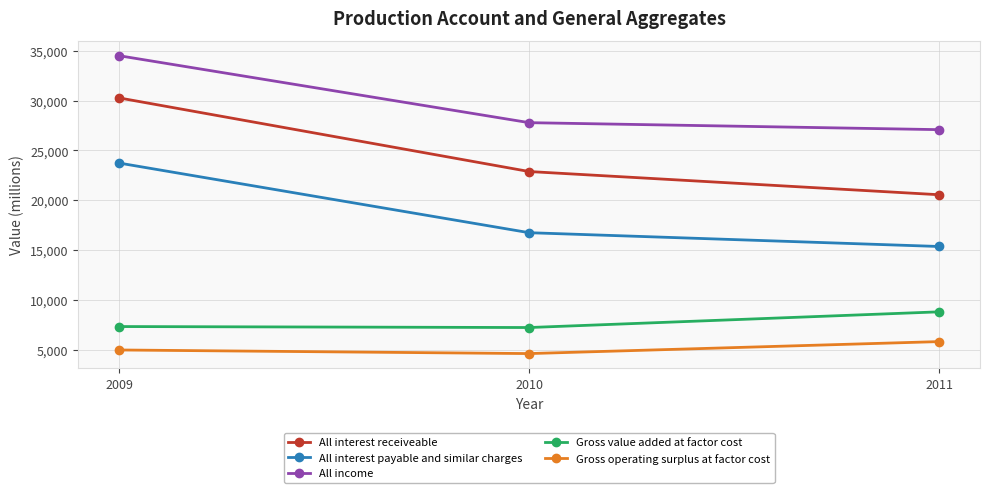

At how many categories does at least one series exceed 11687?

3